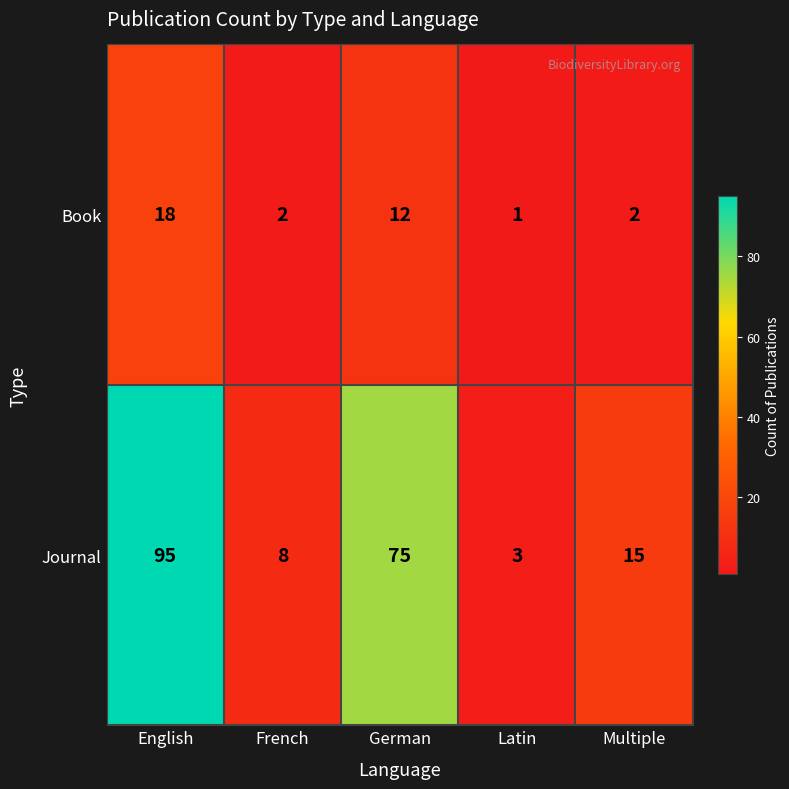

List the series in order of their peak value, lowest first.

Book, Journal